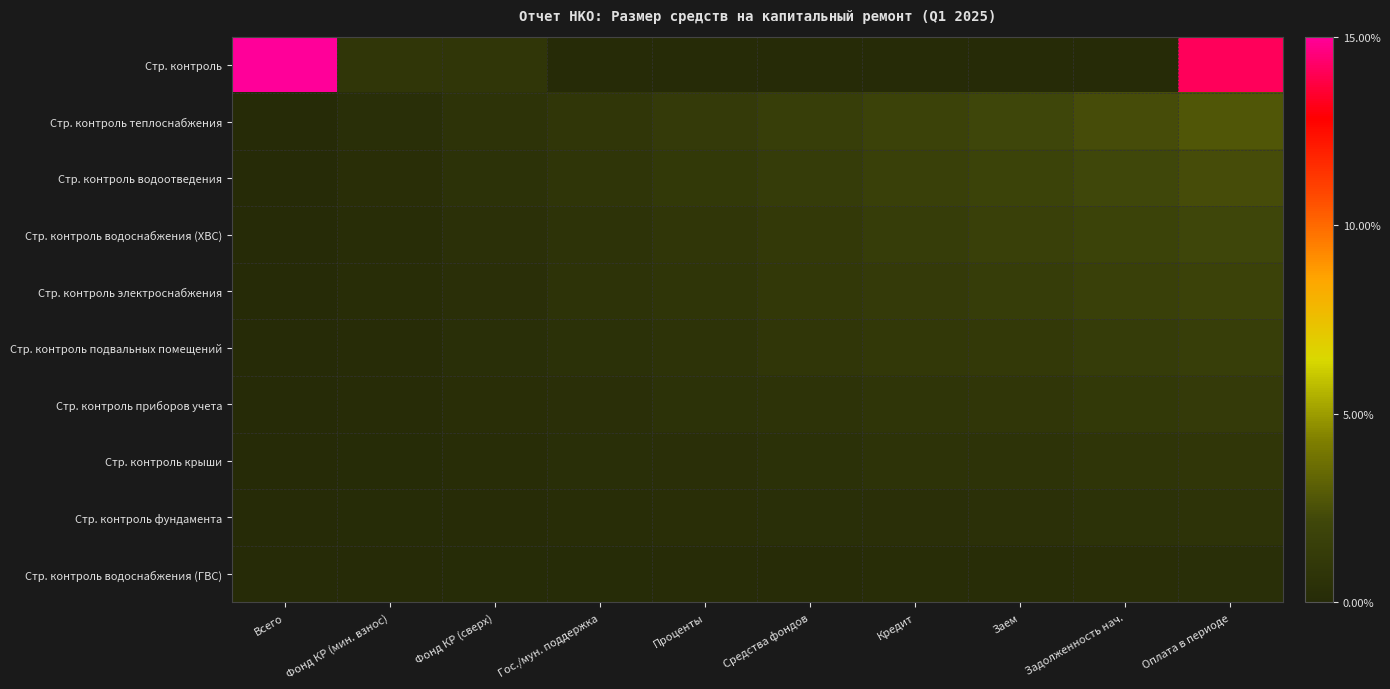

At how many categories does at least one series exceed 9?

2